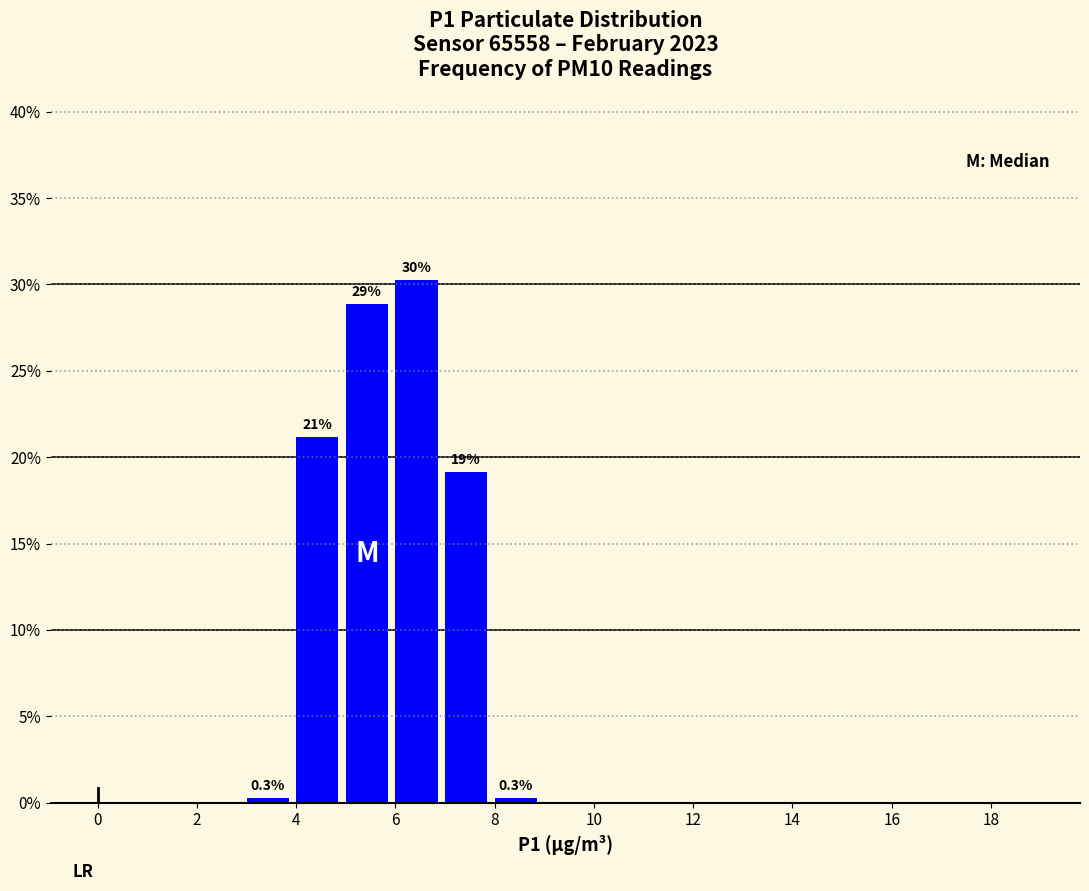

Over which range of the x-axis is the bar tallest?

6 to 7